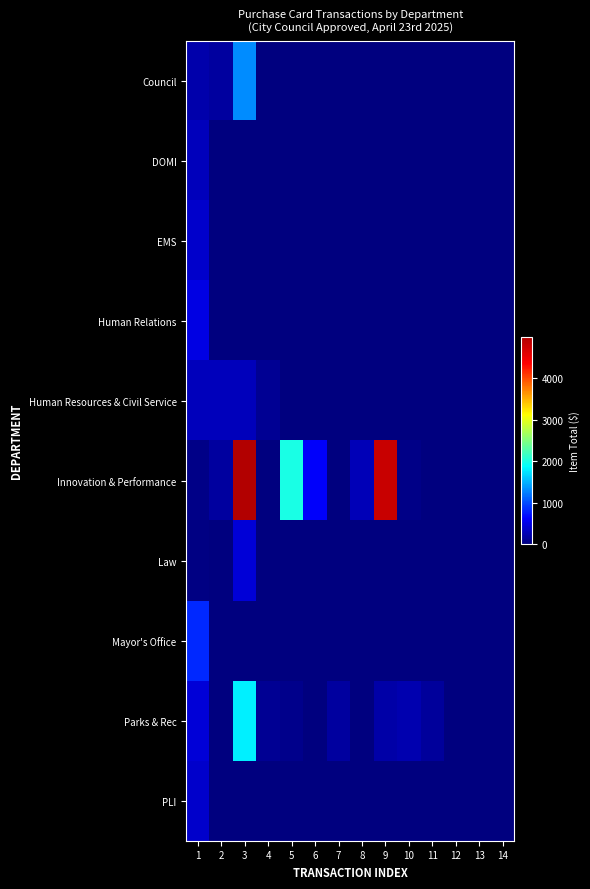

Reading left to right, extract all data points from this chart.

Council: 1=215.0	2=174.0	3=1315.0	4=0.0	5=0.0	6=0.0	7=0.0	8=0.0	9=0.0	10=0.0	11=0.0	12=0.0	13=0.0	14=0.0
DOMI: 1=306.0	2=0.0	3=0.0	4=0.0	5=0.0	6=0.0	7=0.0	8=0.0	9=0.0	10=0.0	11=0.0	12=0.0	13=0.0	14=0.0
EMS: 1=375.0	2=0.0	3=0.0	4=0.0	5=0.0	6=0.0	7=0.0	8=0.0	9=0.0	10=0.0	11=0.0	12=0.0	13=0.0	14=0.0
Human Relations: 1=500.0	2=0.0	3=0.0	4=0.0	5=0.0	6=0.0	7=0.0	8=0.0	9=0.0	10=0.0	11=0.0	12=0.0	13=0.0	14=0.0
Human Resources & Civil Service: 1=299.0	2=299.0	3=300.0	4=106.0	5=6.4	6=0.0	7=0.0	8=0.0	9=0.0	10=0.0	11=0.0	12=0.0	13=0.0	14=0.0
Innovation & Performance: 1=50.8	2=158.9	3=4995.0	4=13.7	5=2000.0	6=619.0	7=10.0	8=275.0	9=4817.1	10=40.0	11=0.0	12=0.0	13=0.0	14=0.0
Law: 1=35.0	2=1.4	3=447.8	4=7.8	5=0.0	6=0.0	7=0.0	8=0.0	9=0.0	10=0.0	11=0.0	12=0.0	13=0.0	14=0.0
Mayor's Office: 1=830.0	2=0.0	3=0.0	4=0.0	5=0.0	6=0.0	7=0.0	8=0.0	9=0.0	10=0.0	11=0.0	12=0.0	13=0.0	14=0.0
Parks & Rec: 1=430.9	2=15.0	3=1801.8	4=114.7	5=66.0	6=4.2	7=171.8	8=0.0	9=198.6	10=236.7	11=137.4	12=0.0	13=0.0	14=0.0
PLI: 1=380.0	2=0.0	3=0.0	4=0.0	5=0.0	6=0.0	7=0.0	8=0.0	9=0.0	10=0.0	11=0.0	12=0.0	13=0.0	14=0.0